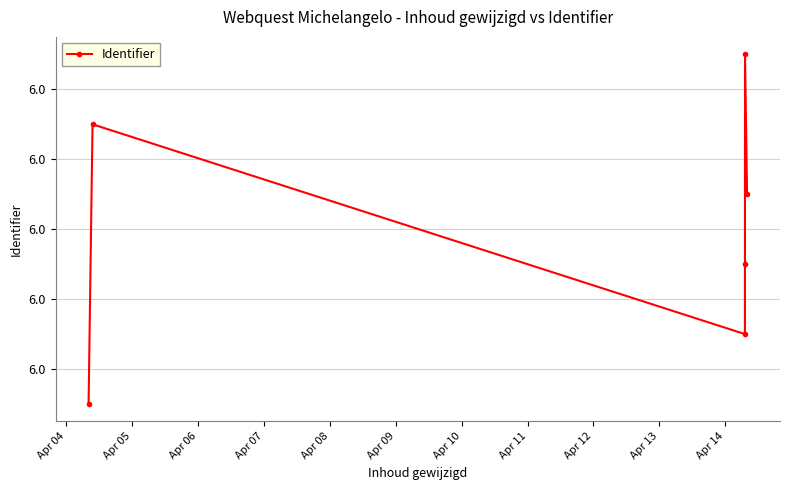

Where is the data nearest to the value 5?

Apr 04